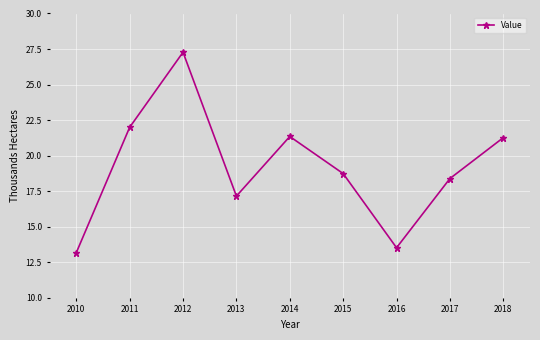

The value at 2011 is 10.9. True or false?

False